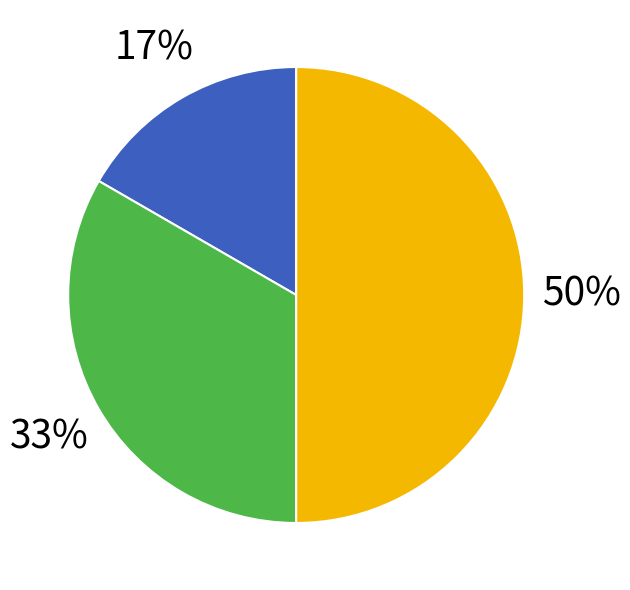

To the nearest percent, what is the difference between the largest and smallest slice percentages?

33%